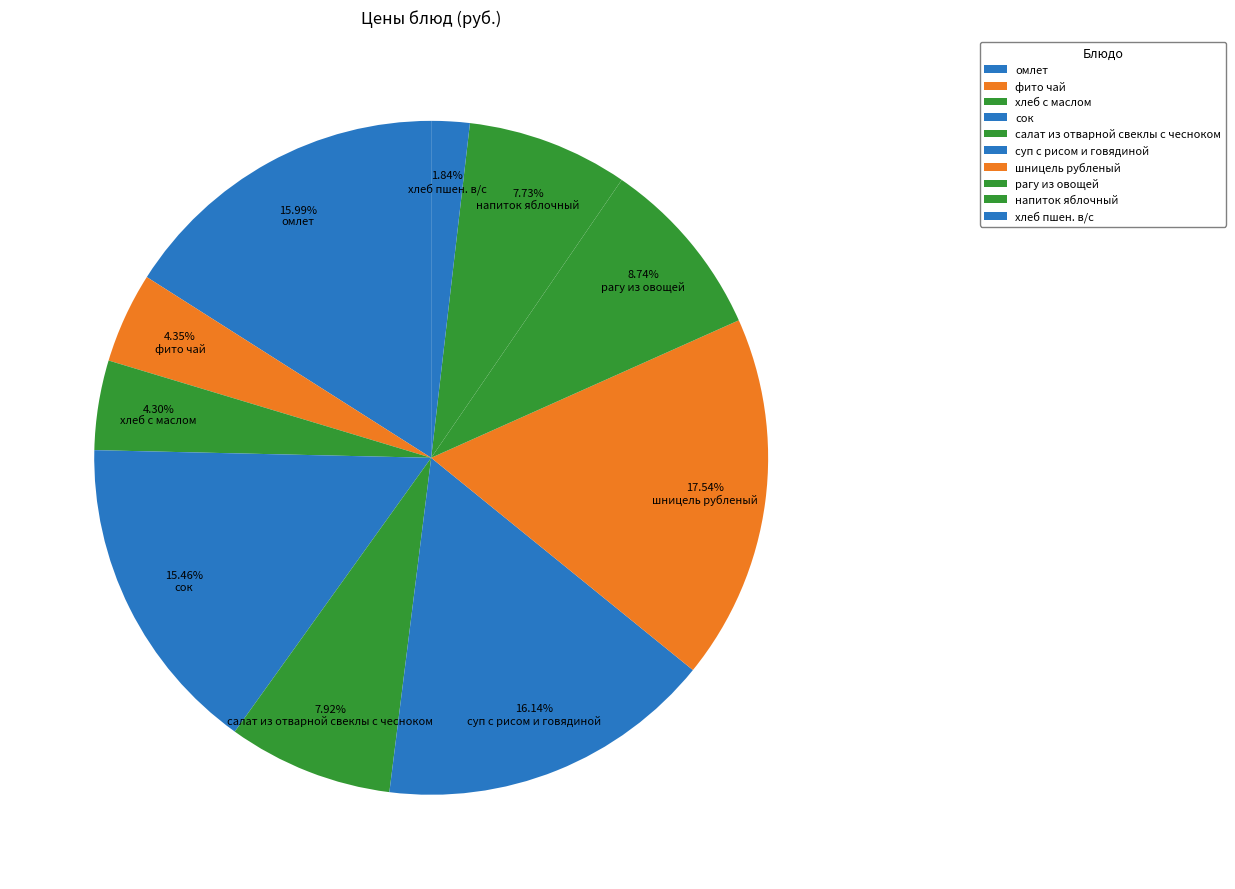

Combined, do сок and фито чай account for over 50%?

No